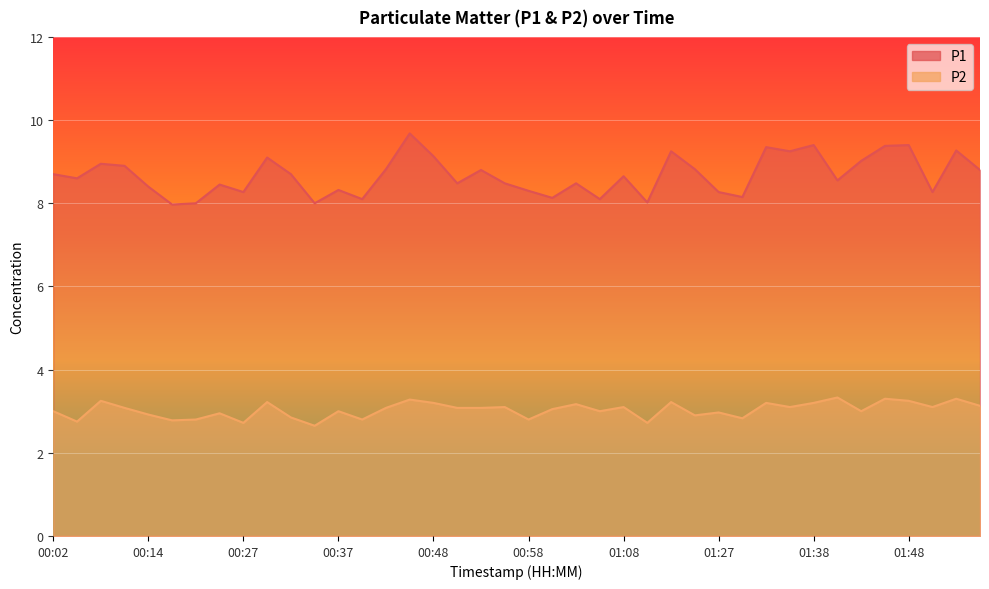

What is the label of the 9th point from the left?

00:27